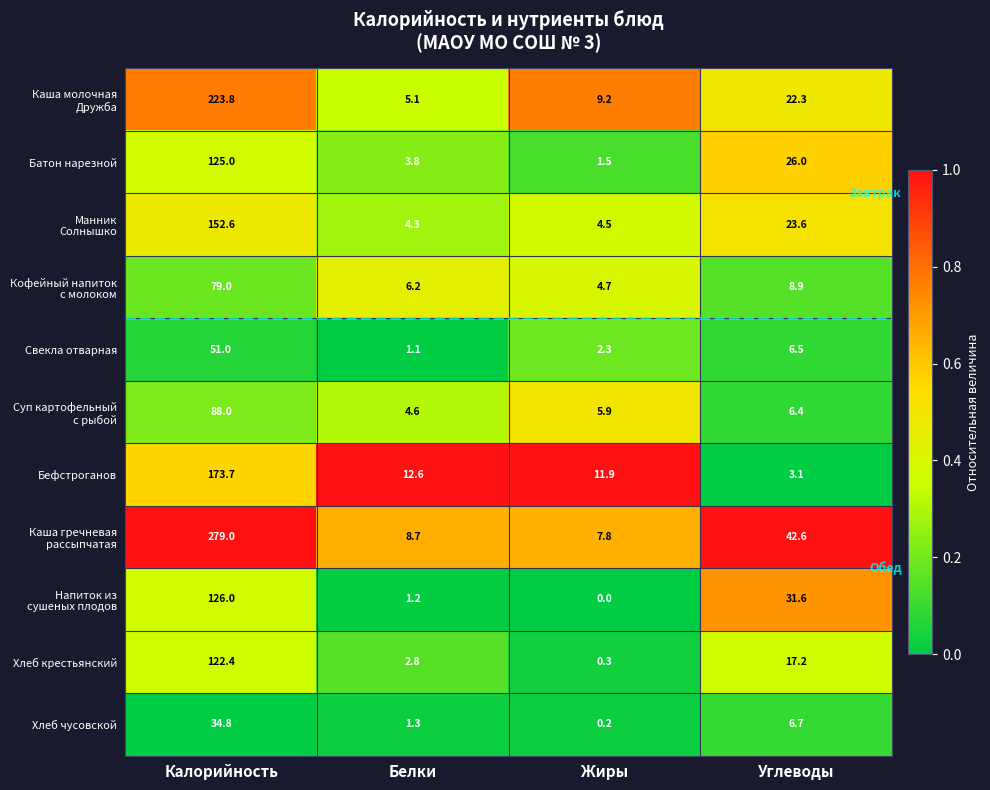

Is it true that Бефстроганов equals 12.6 at Белки?

True